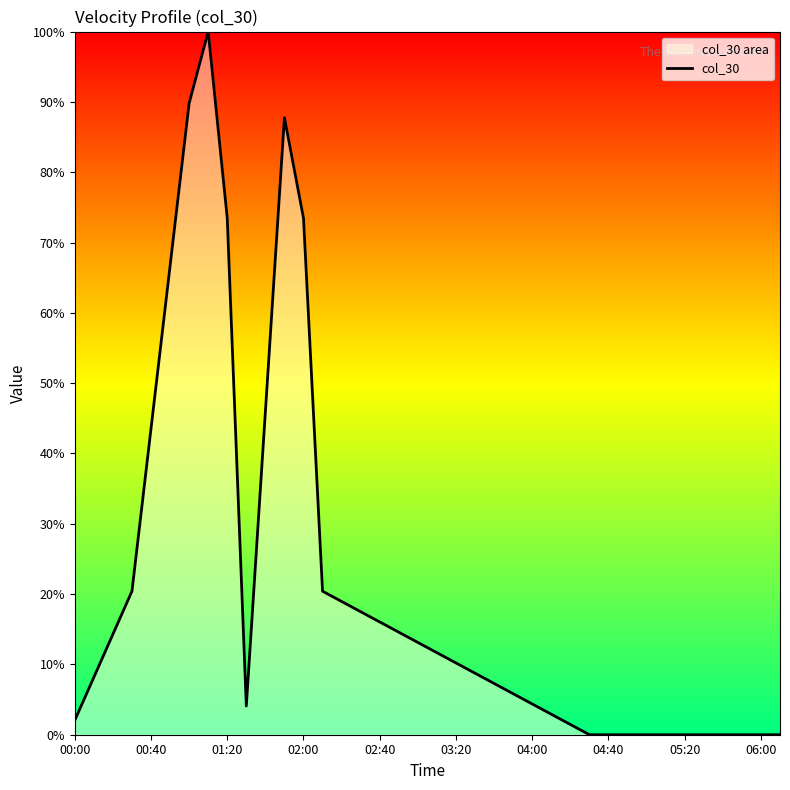

The value at 17 is 22.4. True or false?

False